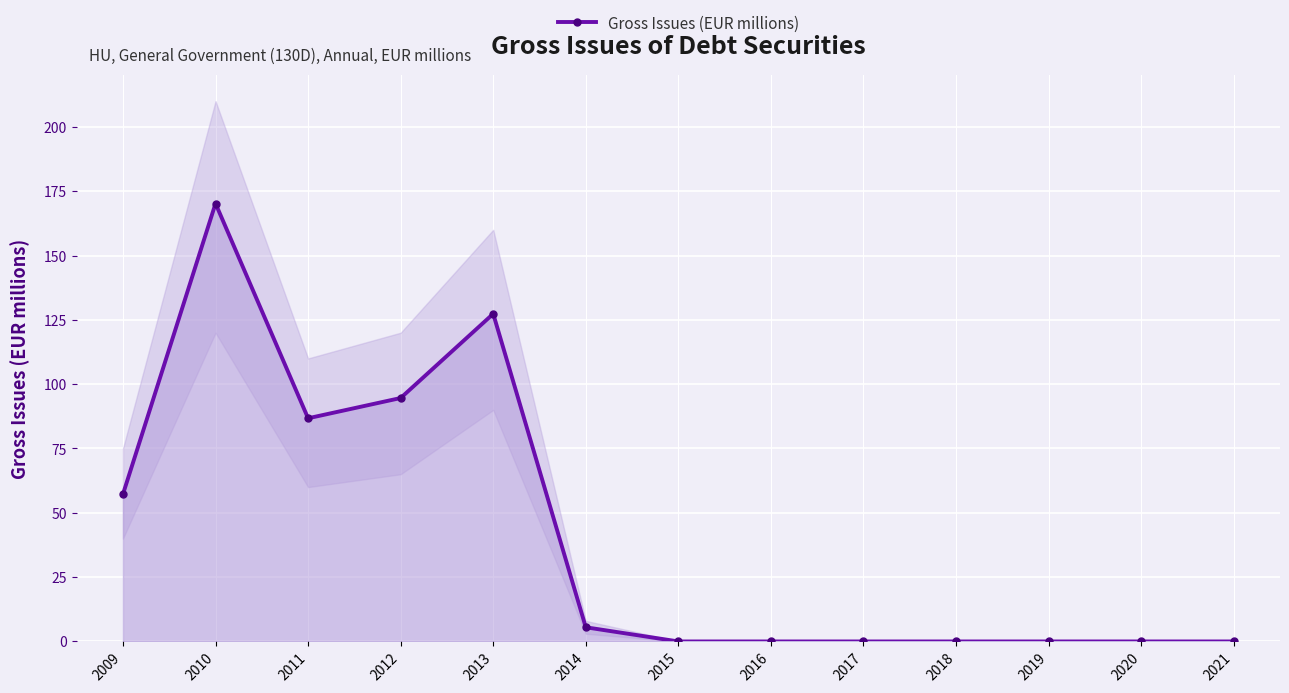

Is it true that the value at 2011 is 86.7?

True